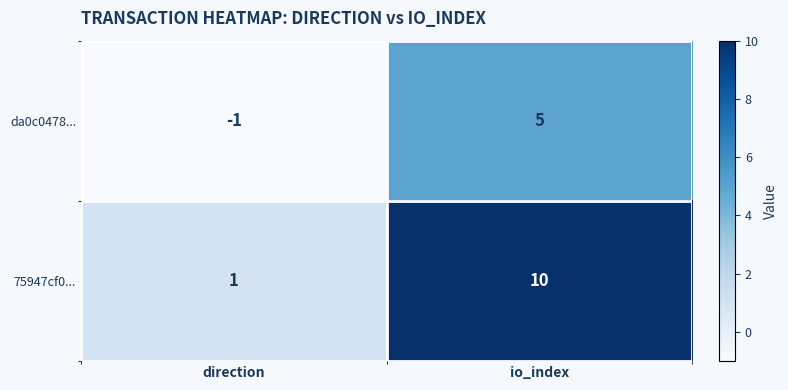

True or false: da0c0478... has a value of 2 at io_index.

False